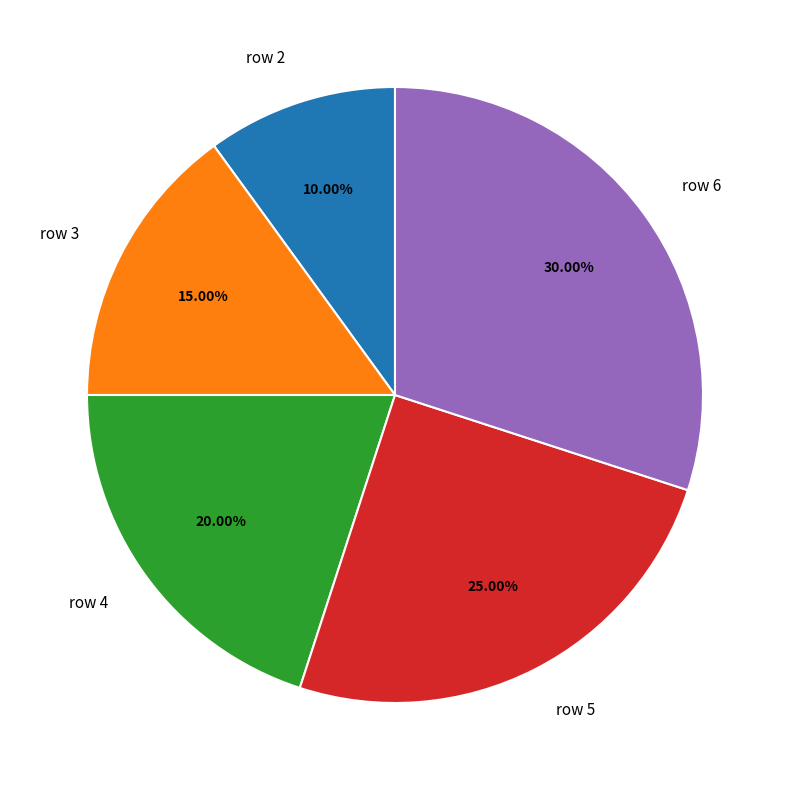

Is the sum of row 4 and row 5 greater than half?

No